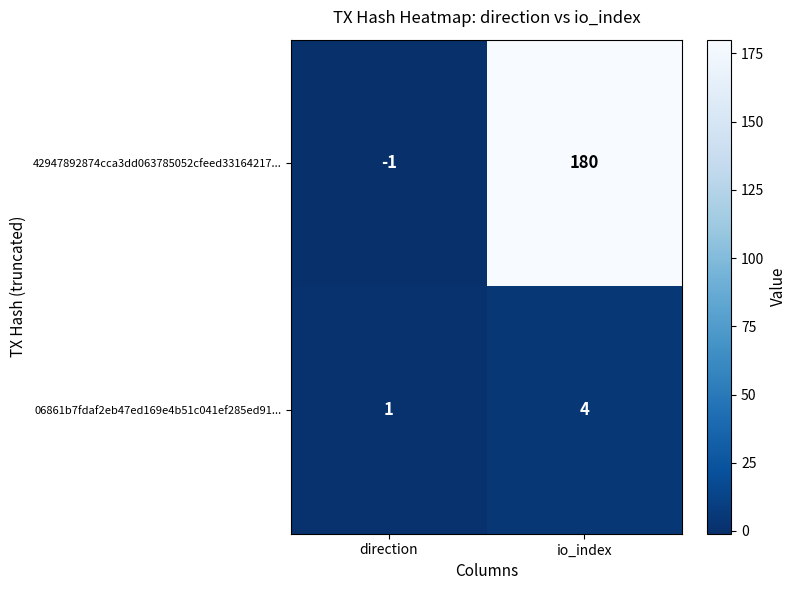

What is the sum of the 06861b7fdaf2eb47ed169e4b51c041ef285ed91... values at io_index and direction?

5